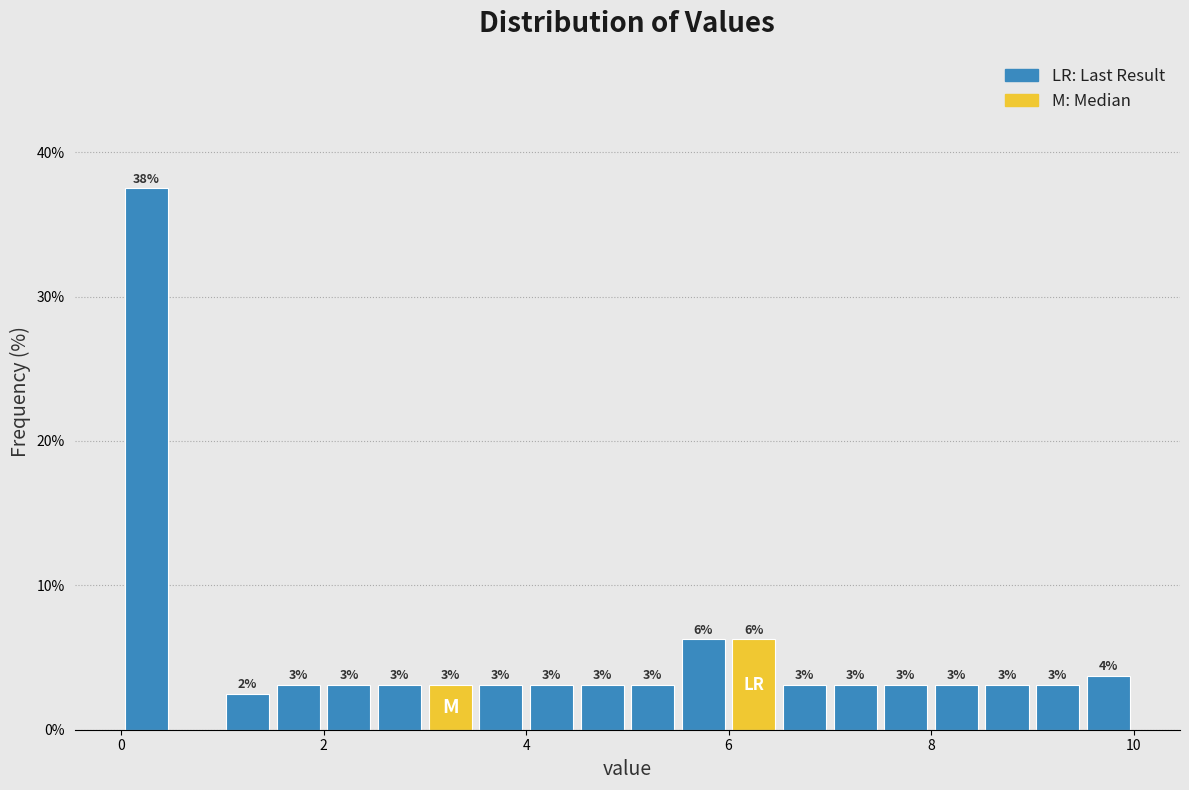

Read against the x-axis, roughly where is the centre of the tallest bar?

0.2